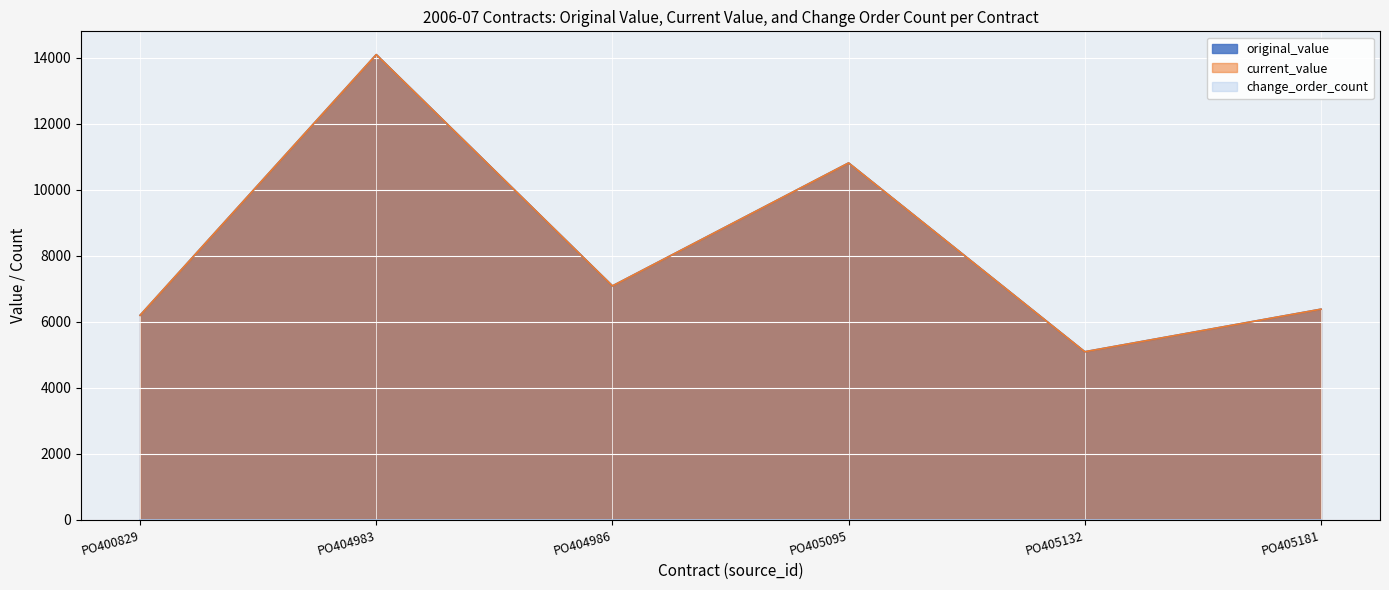

How many lines are shown in the chart?

3